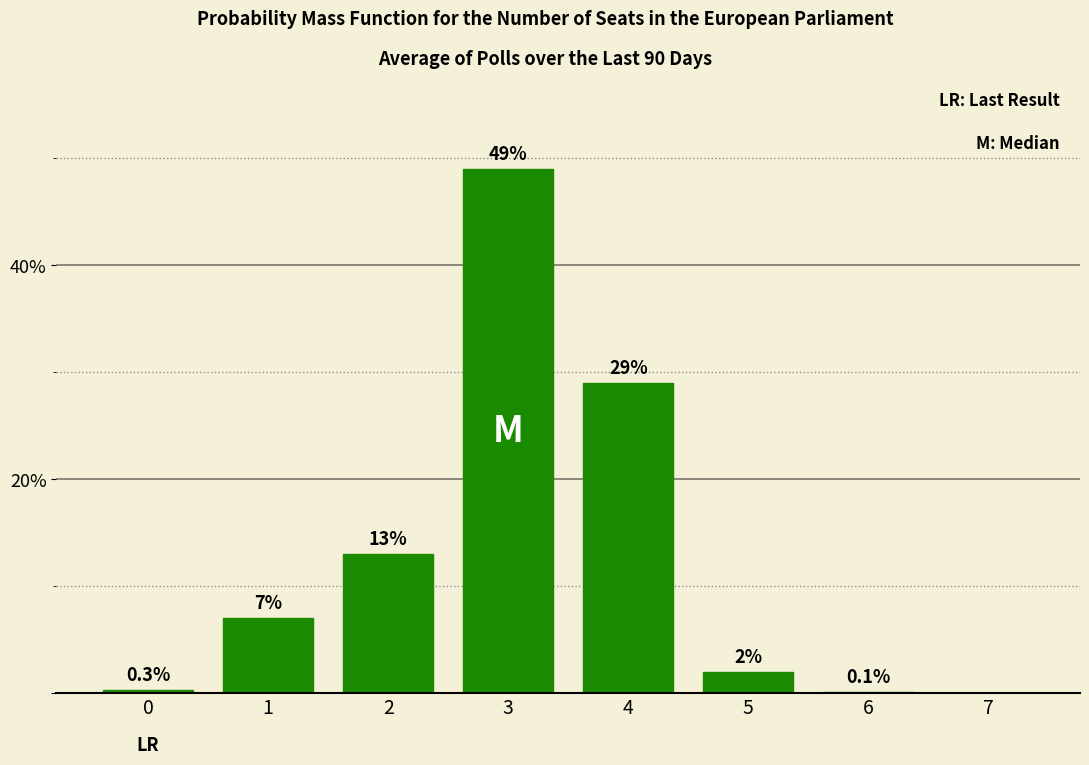

Reading left to right, list all the values displayed in this chart.

0=0.3	1=7.0	2=13.0	3=49.0	4=29.0	5=2.0	6=0.1	7=0.0